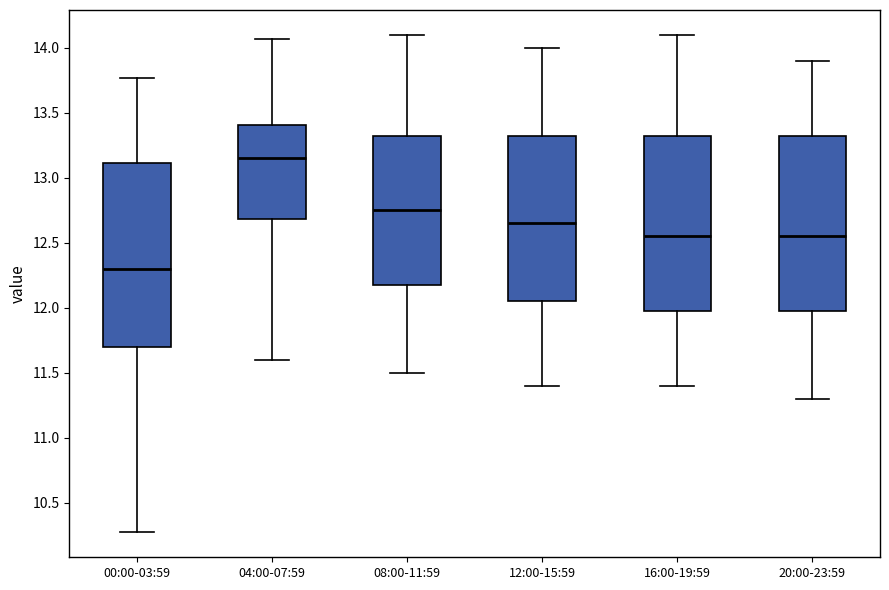

Comparing the boxes themselves (not the whiskers), which one is the tallest?

00:00-03:59